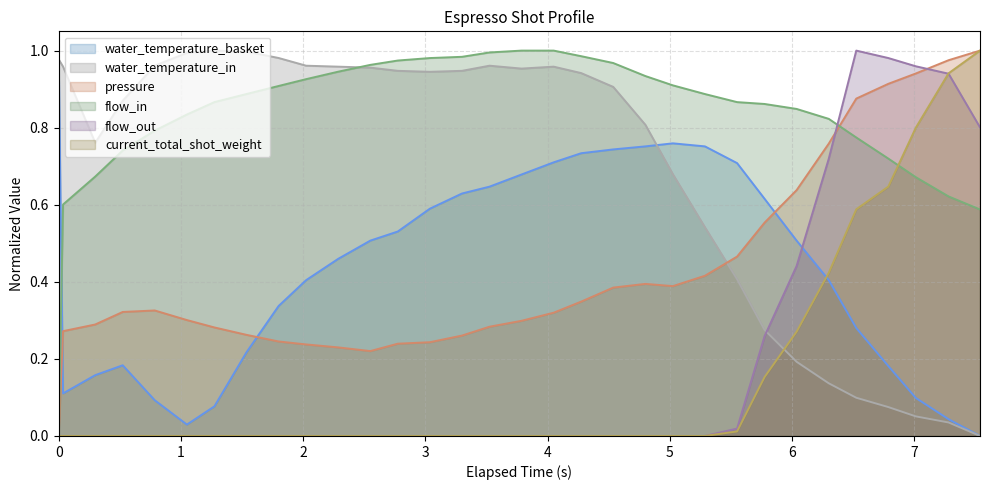

What is the difference between the flow_out values at 6.036 and 6.524?

0.6